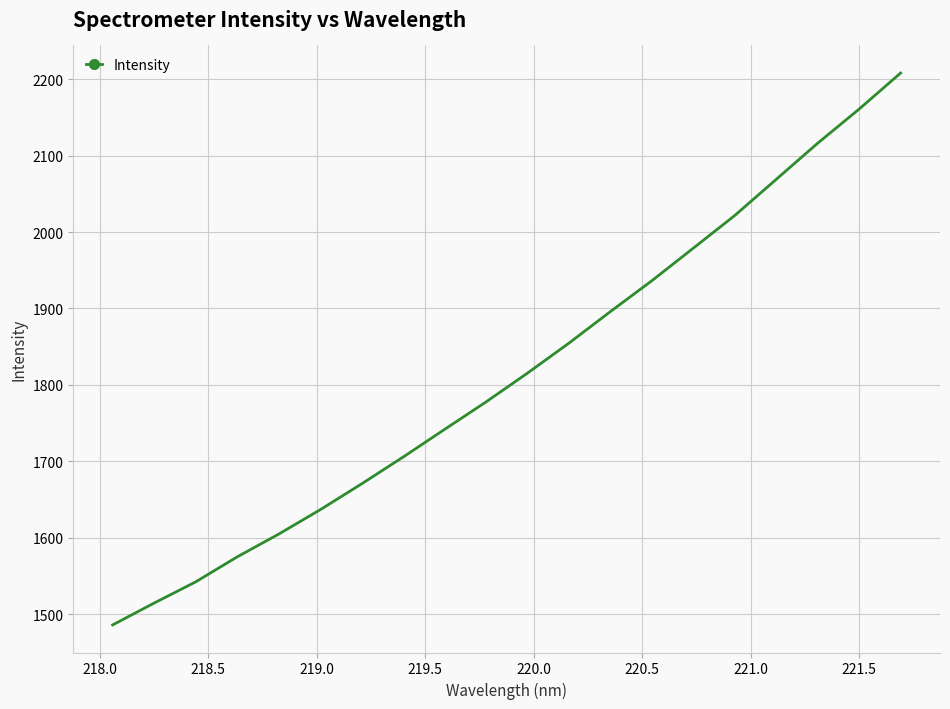

Does the chart have visible grid lines?

Yes